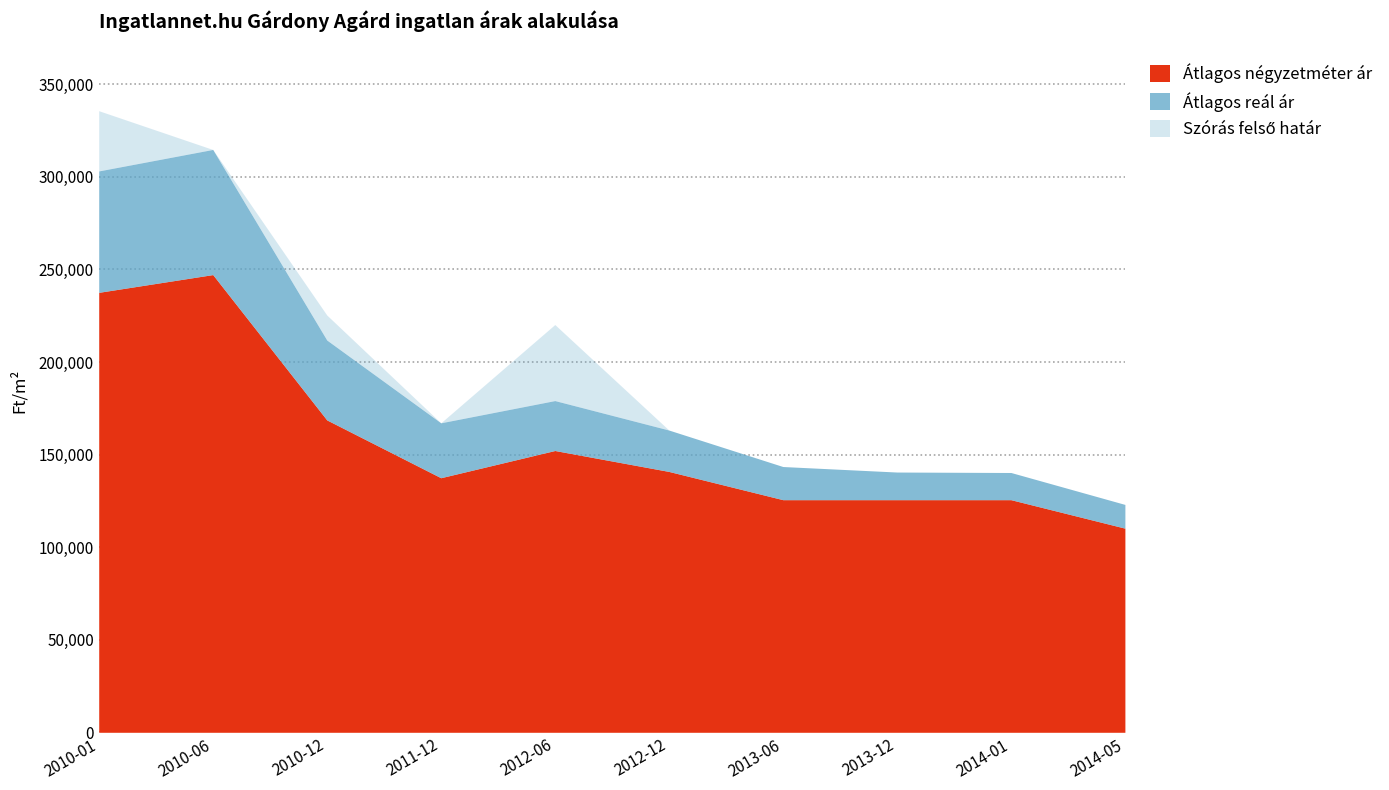

What is the minimum value for Átlagos négyzetméter ár?

110256